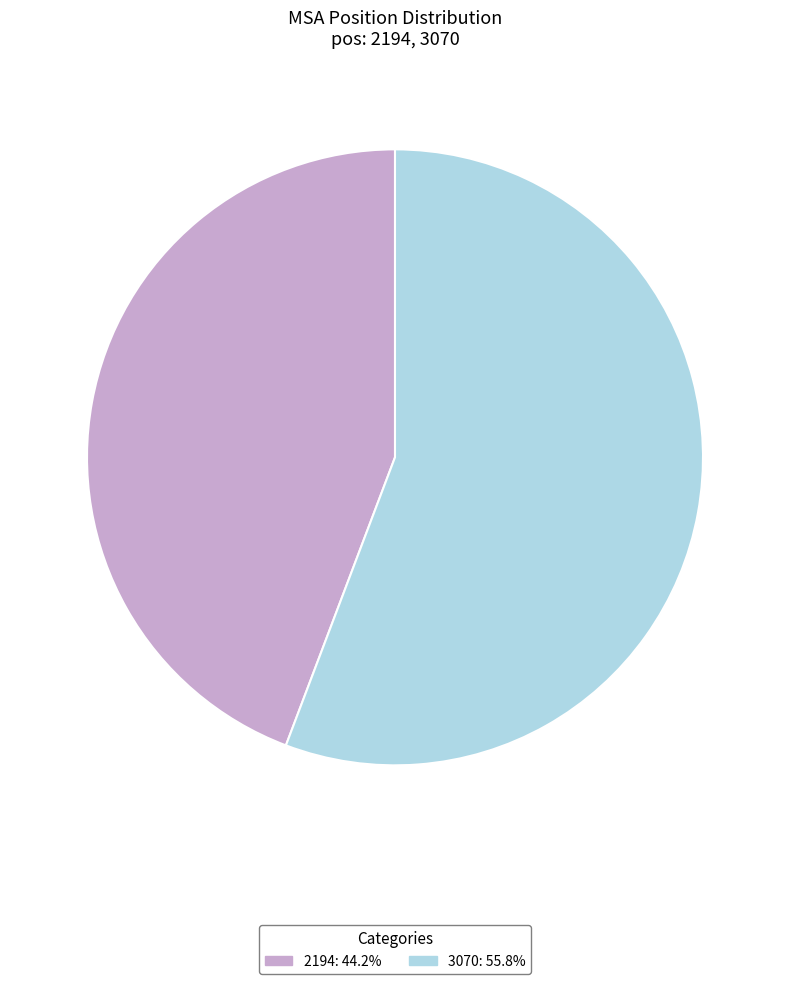

Is 2194 the majority of the pie?

No